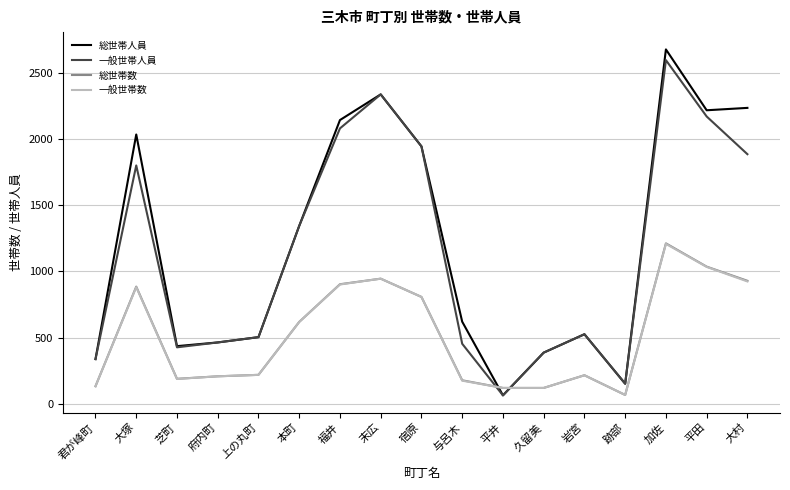

What is the minimum value for 総世帯数?

66